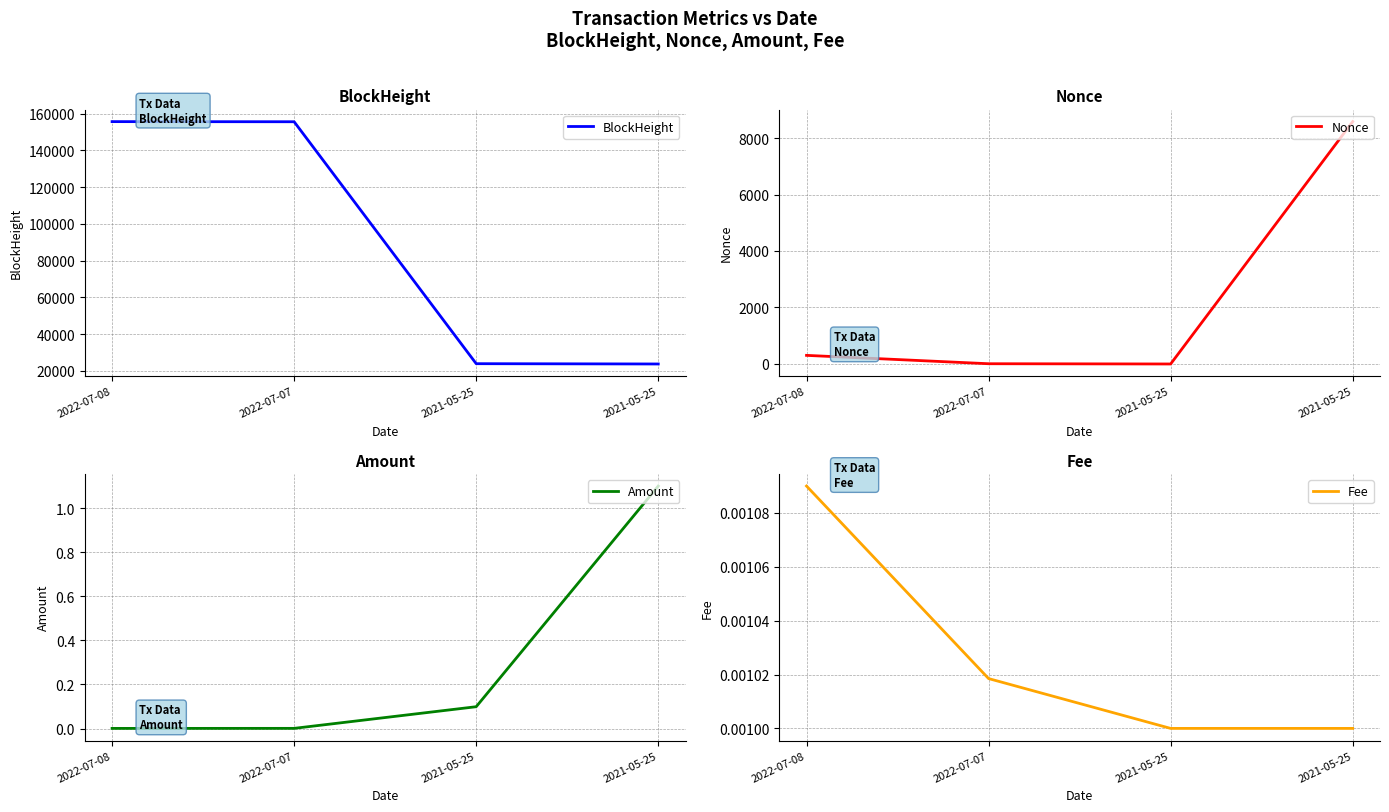

What is the difference between the highest and lowest values at 2021-05-25?

23860.0